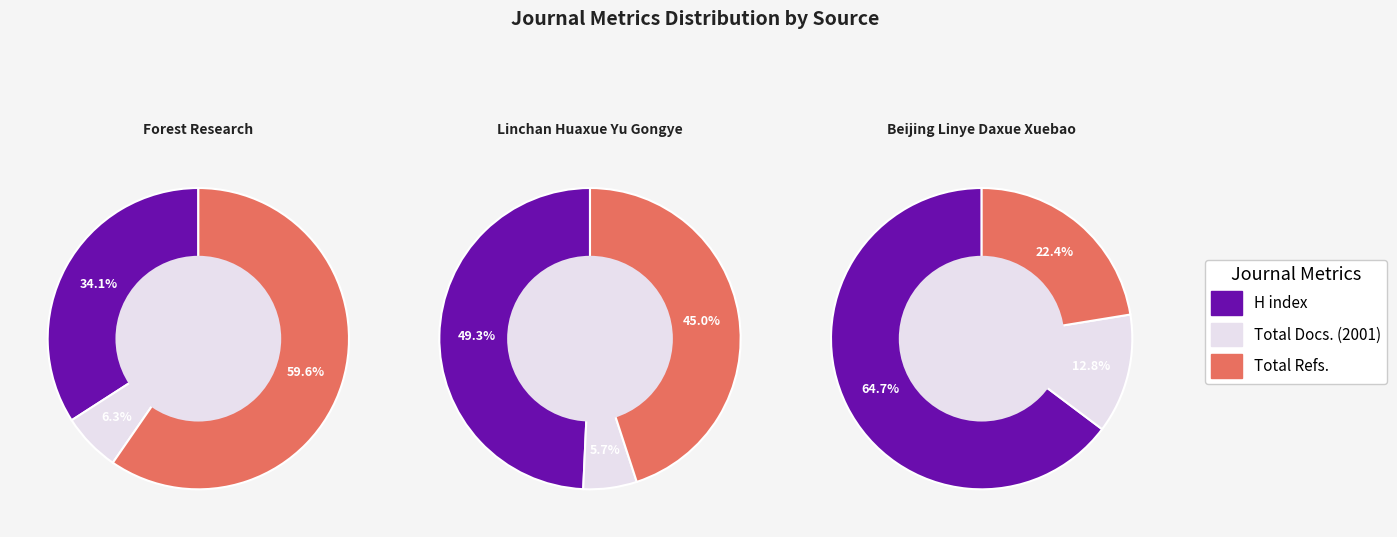

Which category has the smallest portion of the pie?

Linchan Huaxue Yu Gongye